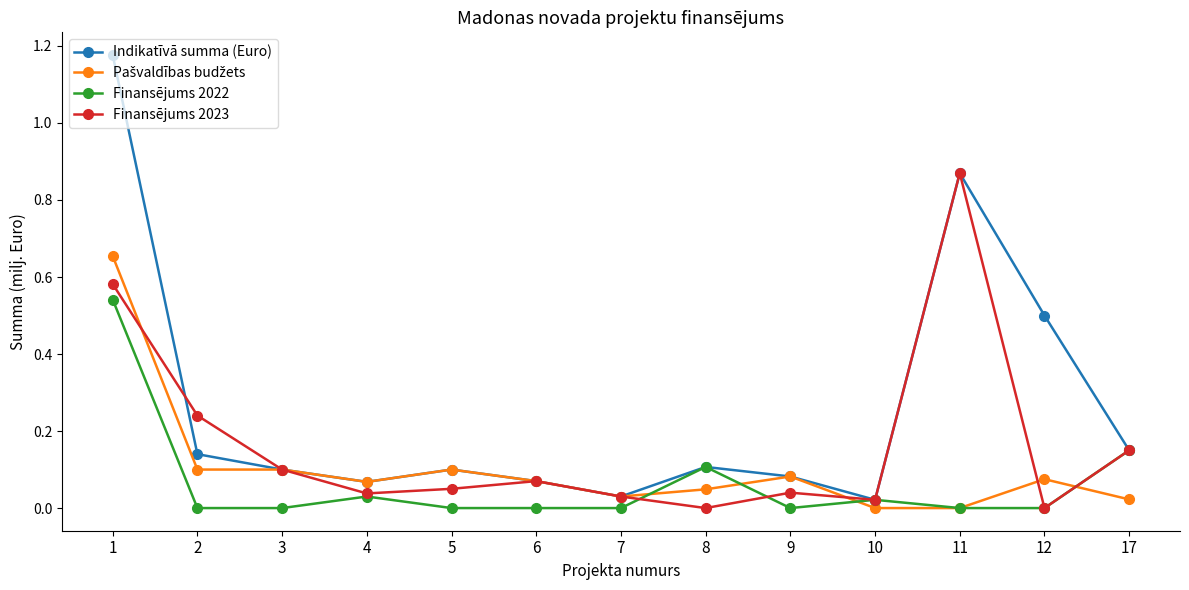

Which series has the widest spread of values?

Indikatīvā summa (Euro)